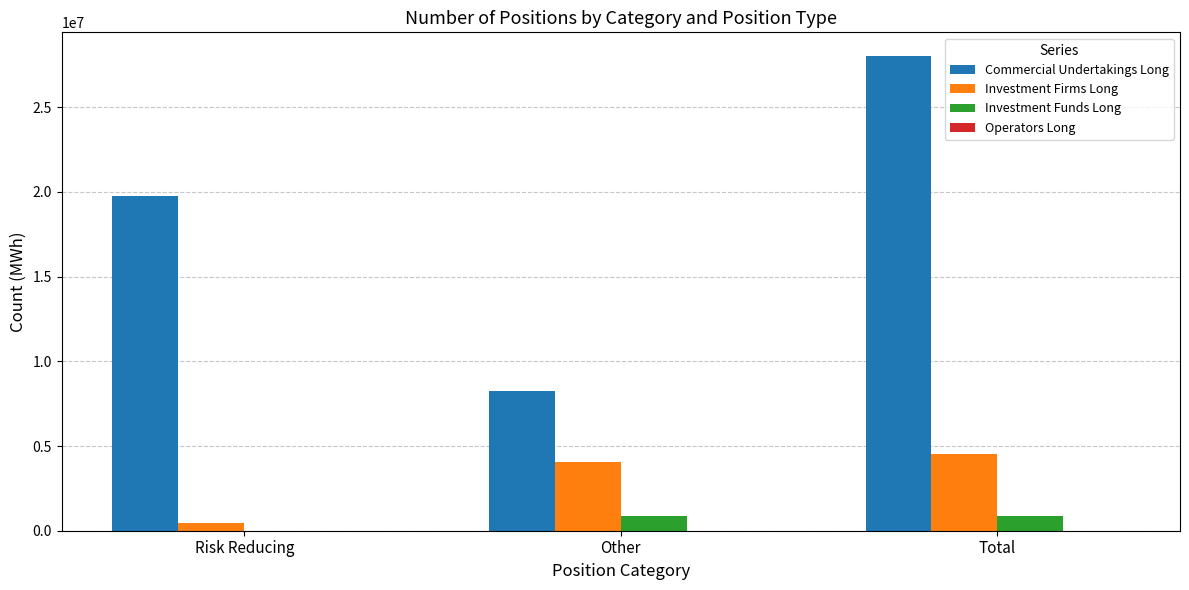

What is the sum of all Investment Firms Long values?

9027760